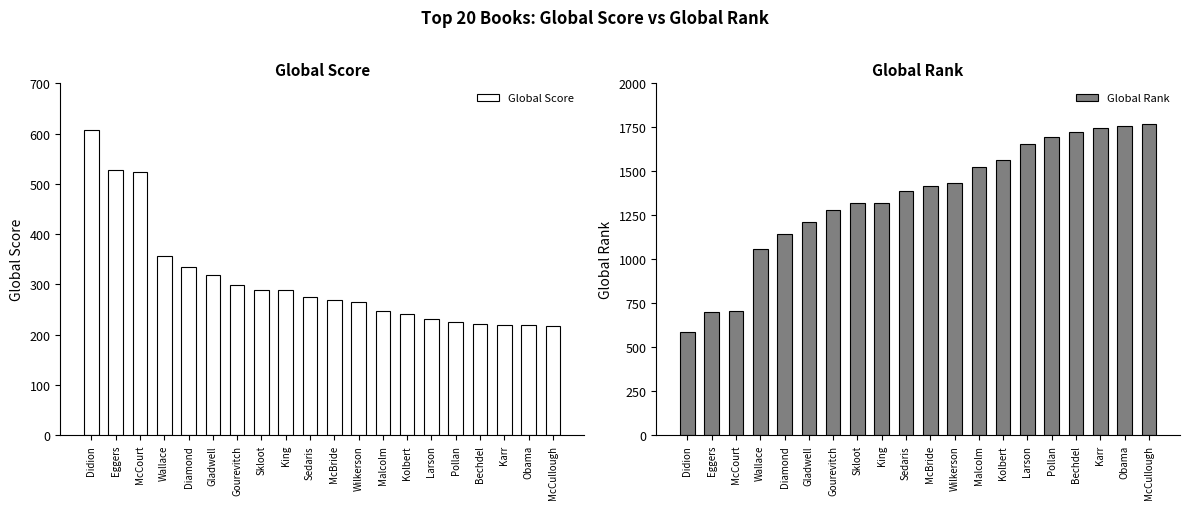

Rank the categories by Global Score value from highest to lowest.

Didion, Eggers, McCourt, Wallace, Diamond, Gladwell, Gourevitch, Skloot, King, Sedaris, McBride, Wilkerson, Malcolm, Kolbert, Larson, Pollan, Bechdel, Karr, Obama, McCullough